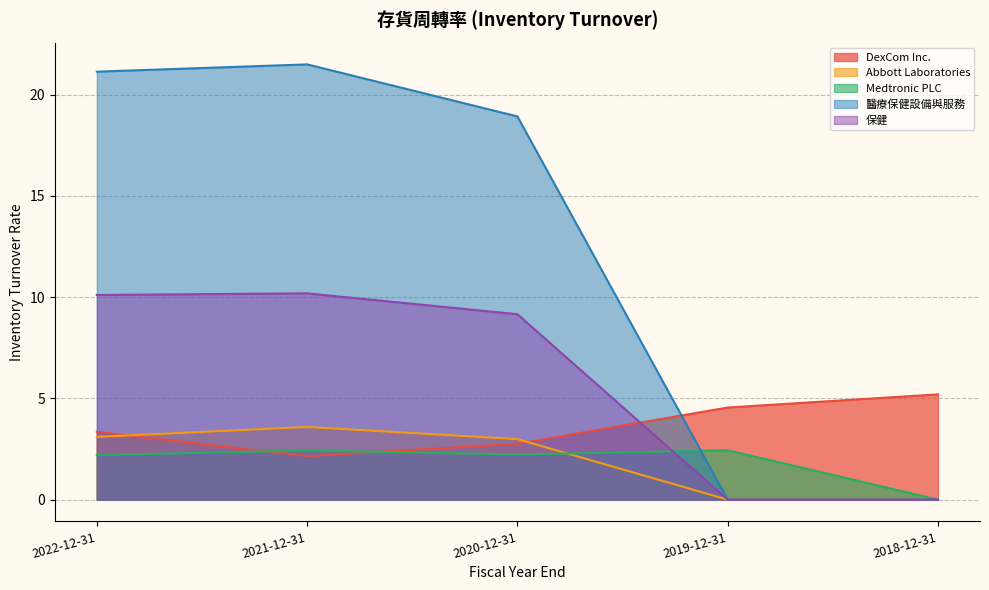

What is the total value across all series at 2018-12-31?

5.2